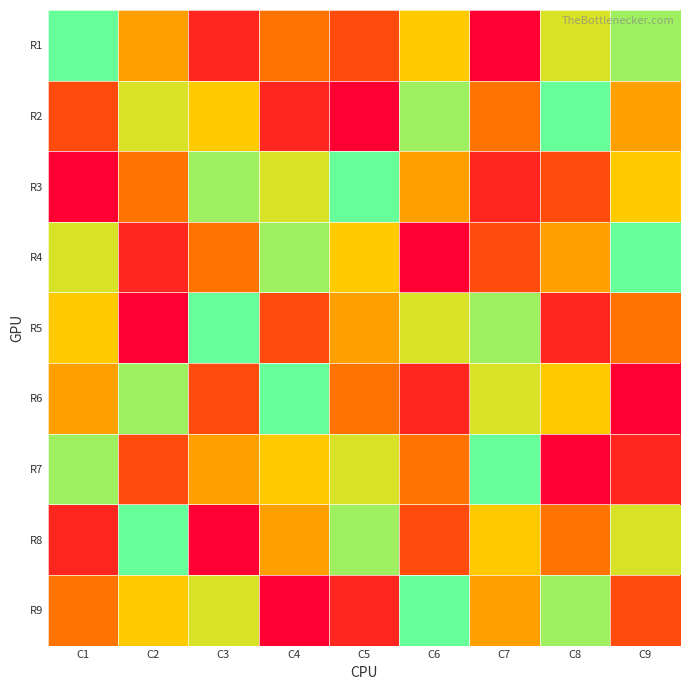

What is the difference between the highest and lowest values at C4?

8